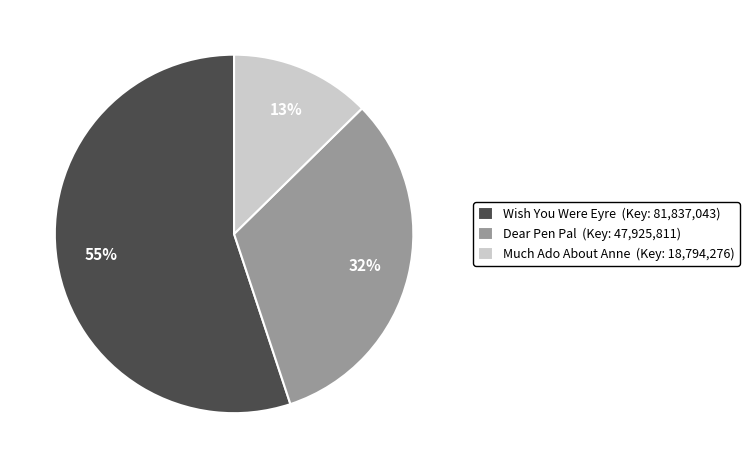

How many segments does this pie chart have?

3